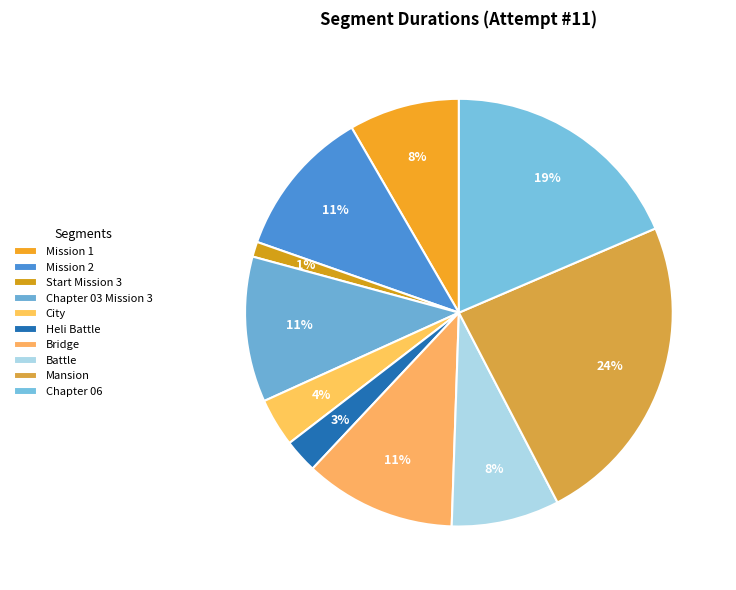

Which has a higher value, Start Mission 3 or Chapter 06?

Chapter 06